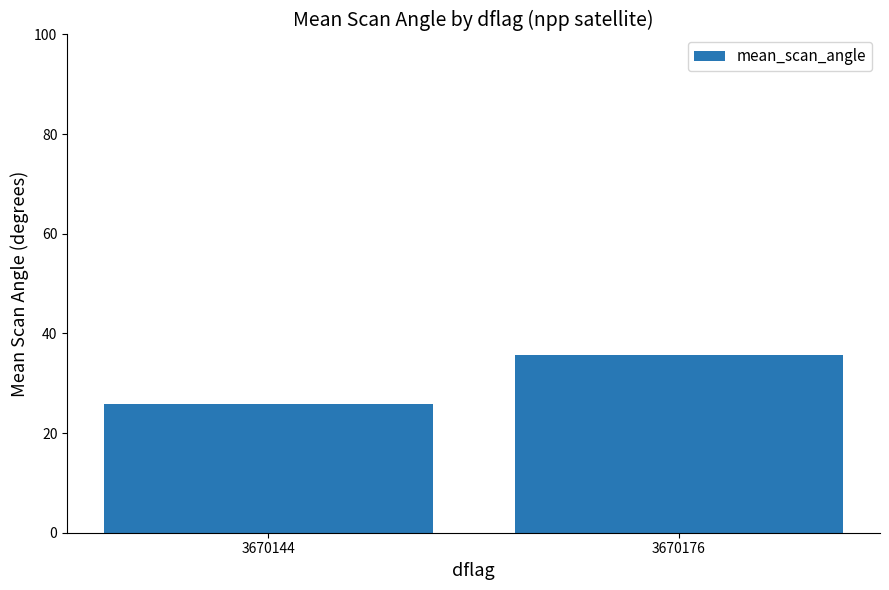

Reading left to right, list all the values displayed in this chart.

25.7	35.7